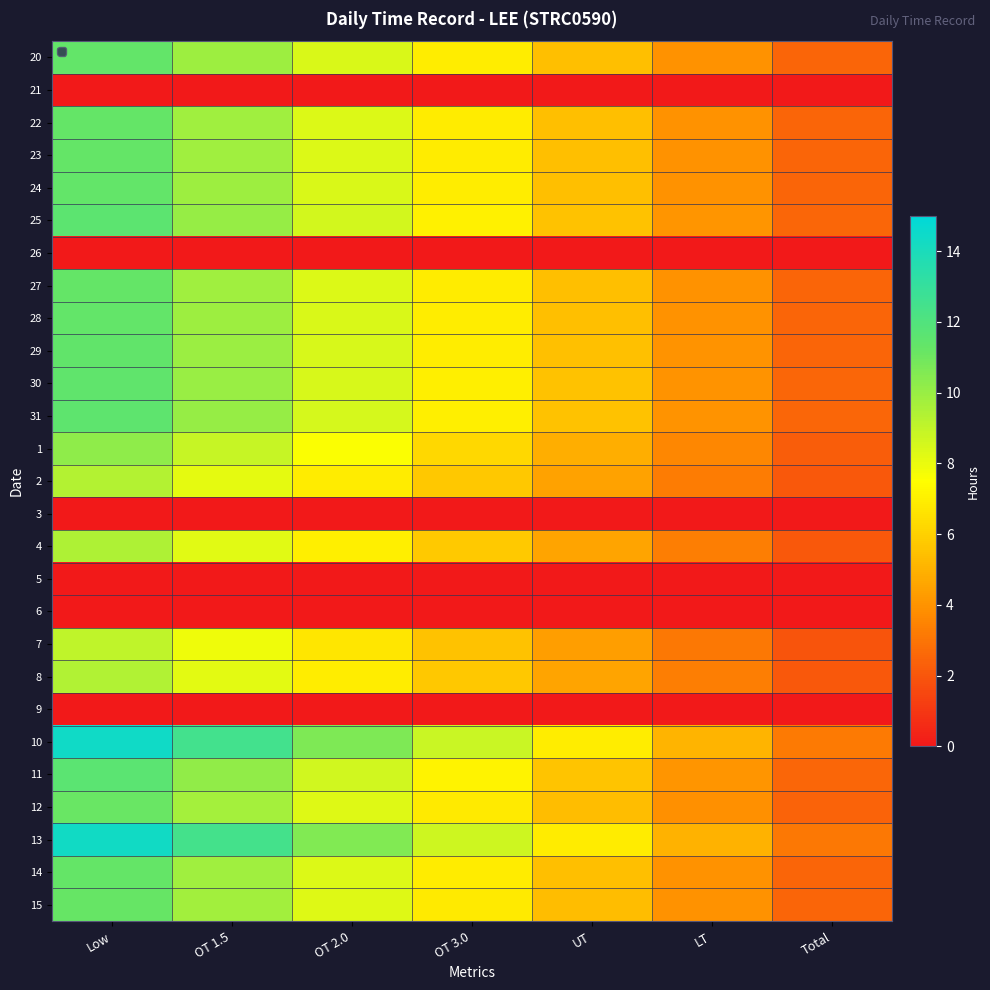

Which has a higher value, OT 1.5 or OT 2.0?

OT 1.5